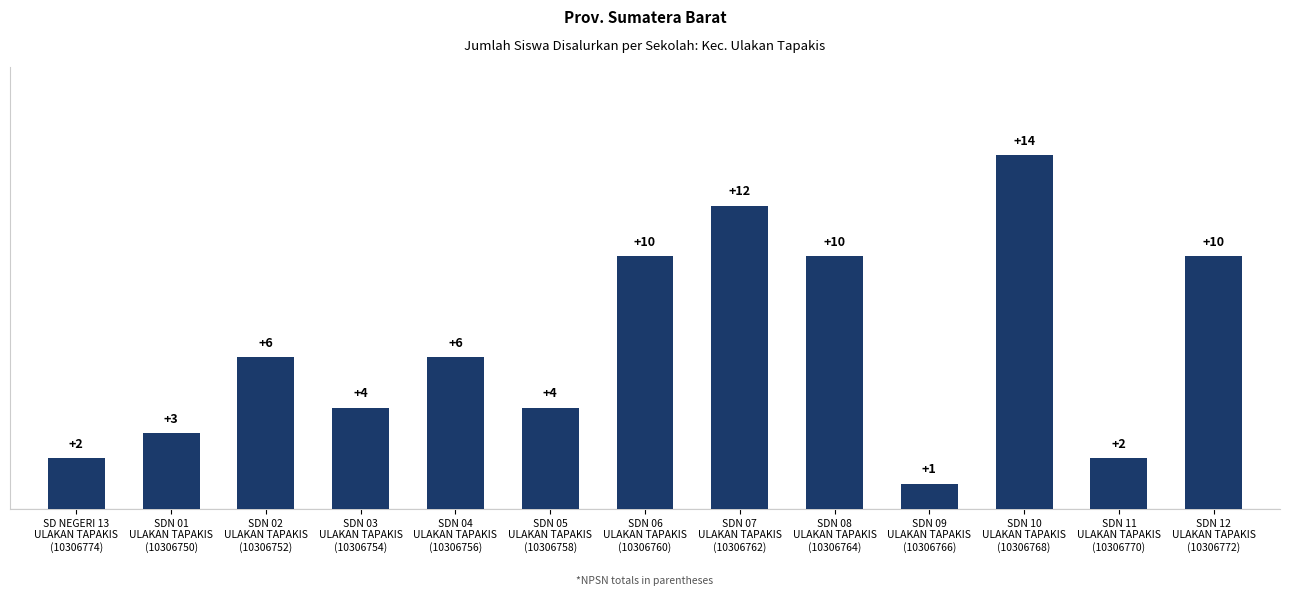

What is the value of the 9th bar from the left?

10